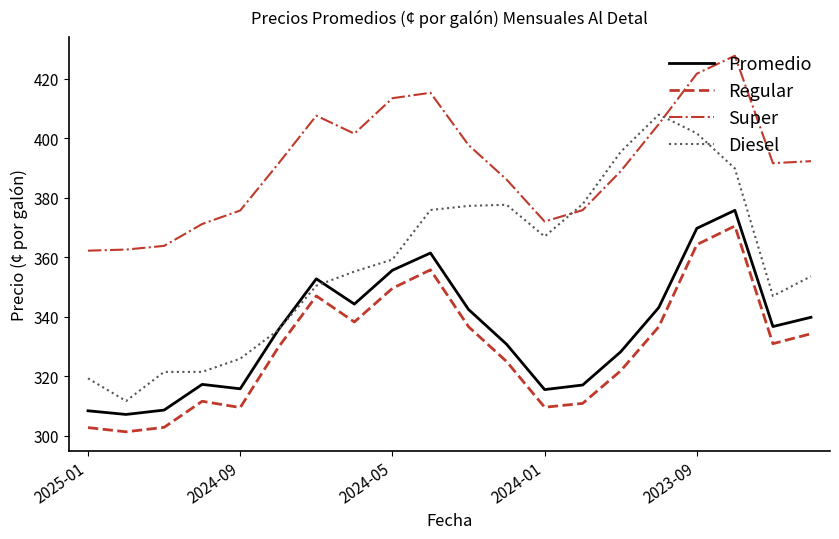

What are all the series names shown in the legend?

Promedio, Regular, Super, Diesel